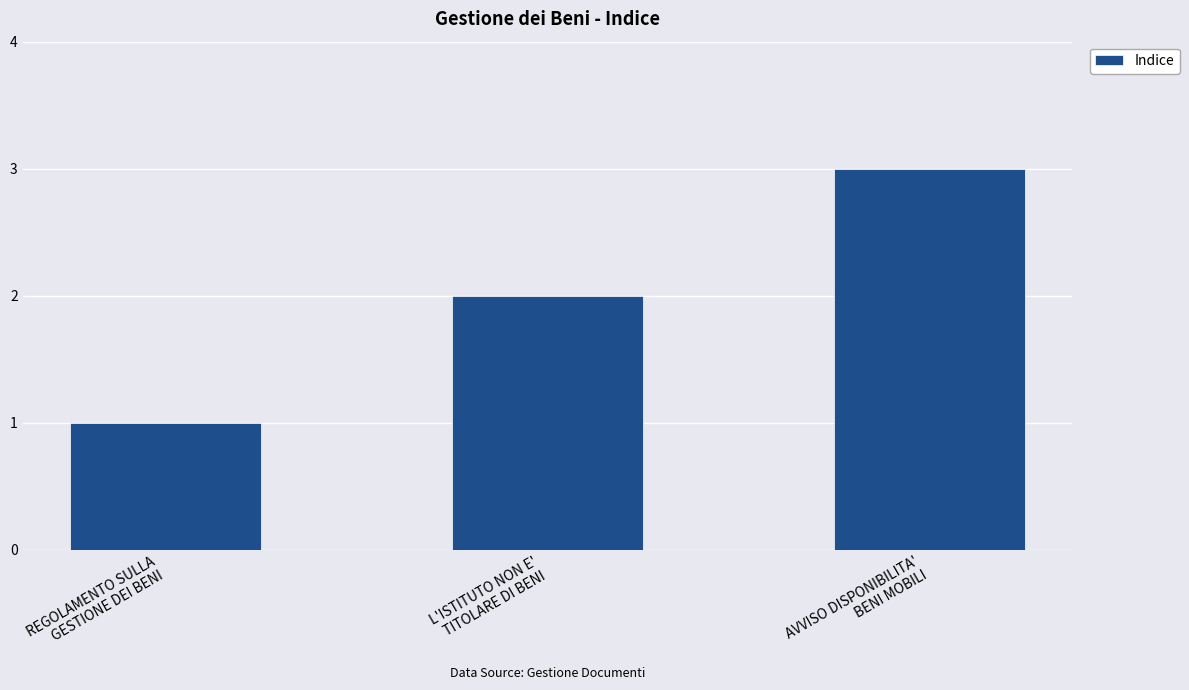

What is the maximum value shown in the chart?

3